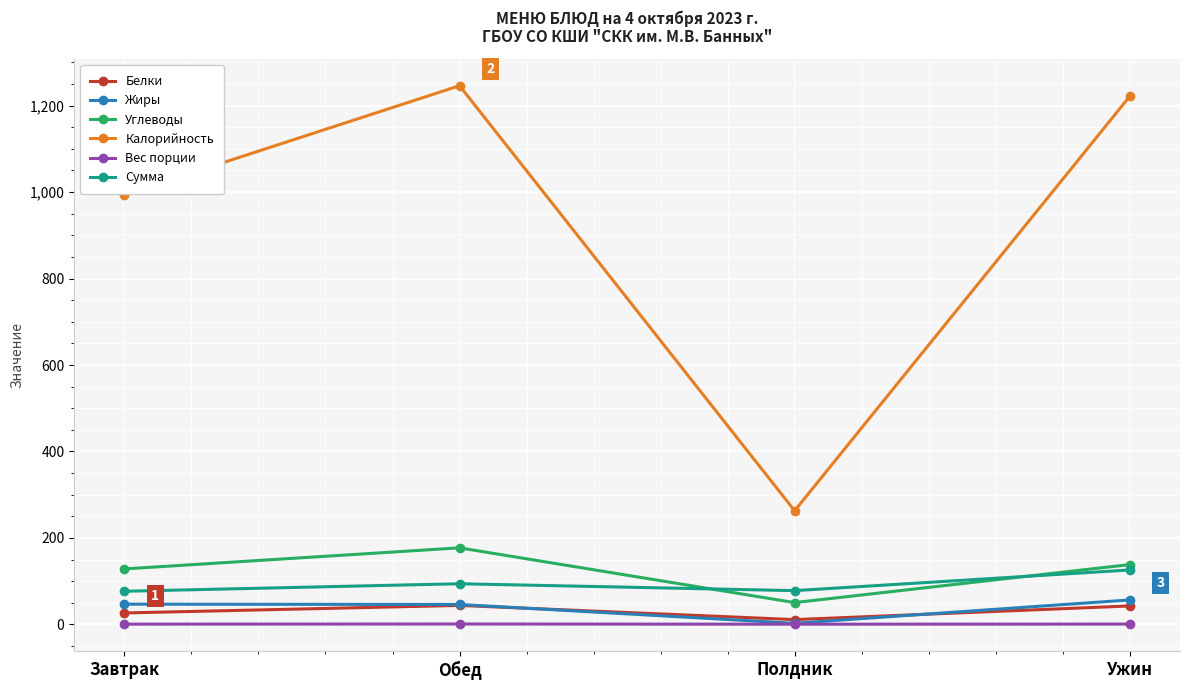

Is this an area chart (filled region under the line)?

No